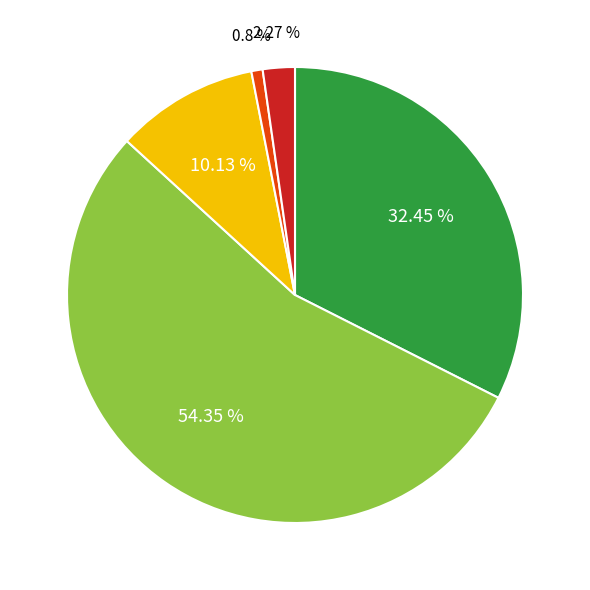

Is there a majority slice in this chart?

Yes